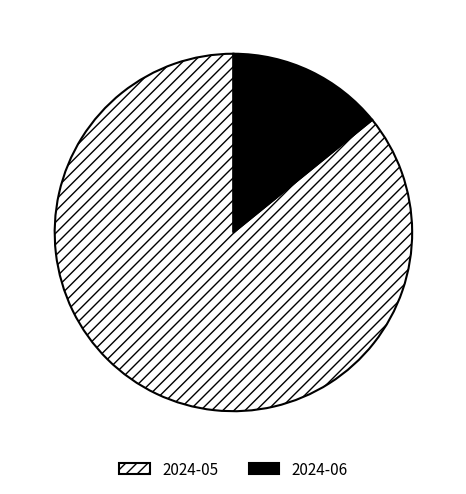

How many slices are in this pie chart?

2